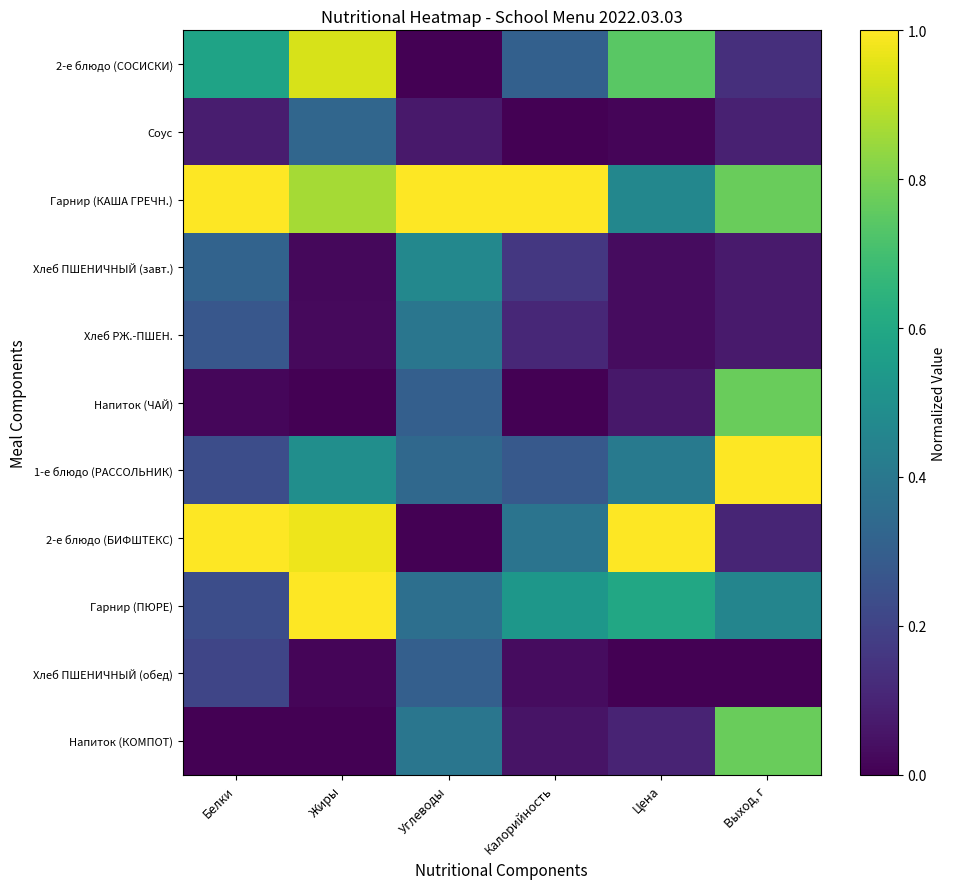

At Цена, list the series in order from smallest to largest.

Хлеб ПШЕНИЧНЫЙ (обед), Соус, Хлеб ПШЕНИЧНЫЙ (завт.), Хлеб РЖ.-ПШЕН., Напиток (ЧАЙ), Напиток (КОМПОТ), 1-е блюдо (РАССОЛЬНИК), Гарнир (КАША ГРЕЧН.), Гарнир (ПЮРЕ), 2-е блюдо (СОСИСКИ), 2-е блюдо (БИФШТЕКС)